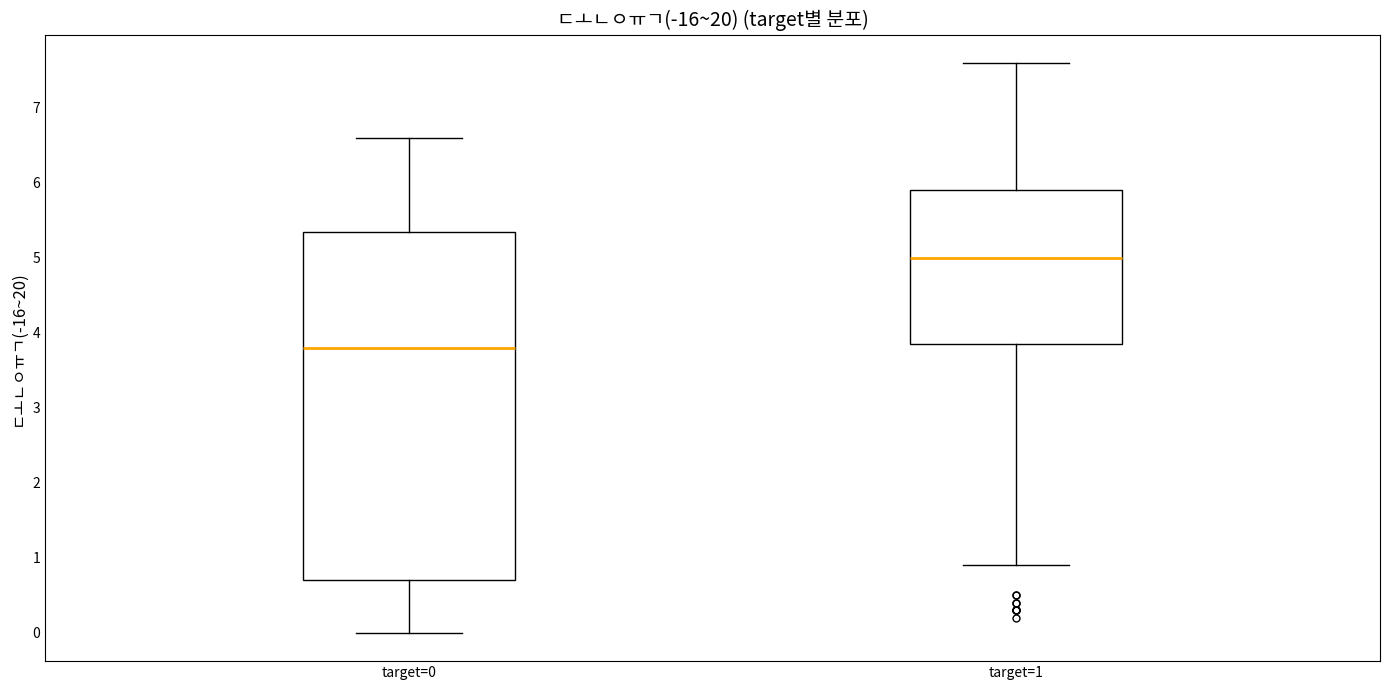

Comparing the boxes themselves (not the whiskers), which one is the tallest?

target=0